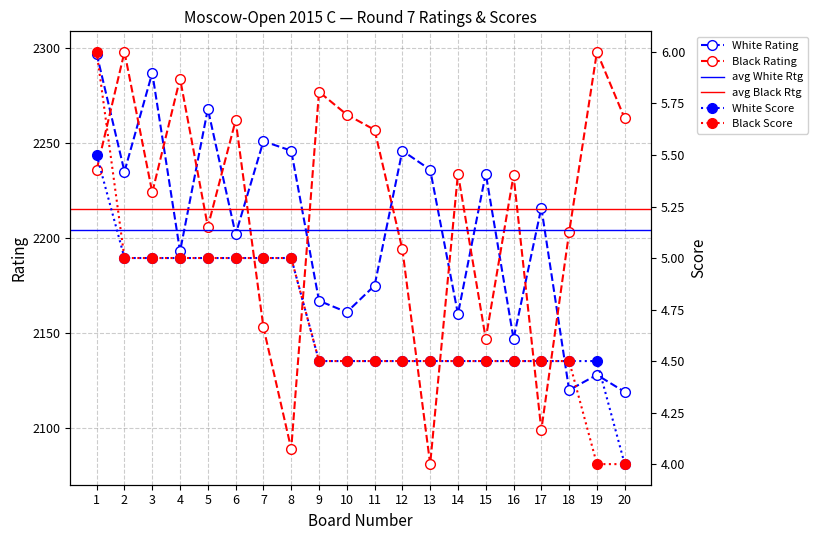

What is the value of the White Rating point at the 20th from the left?

2119